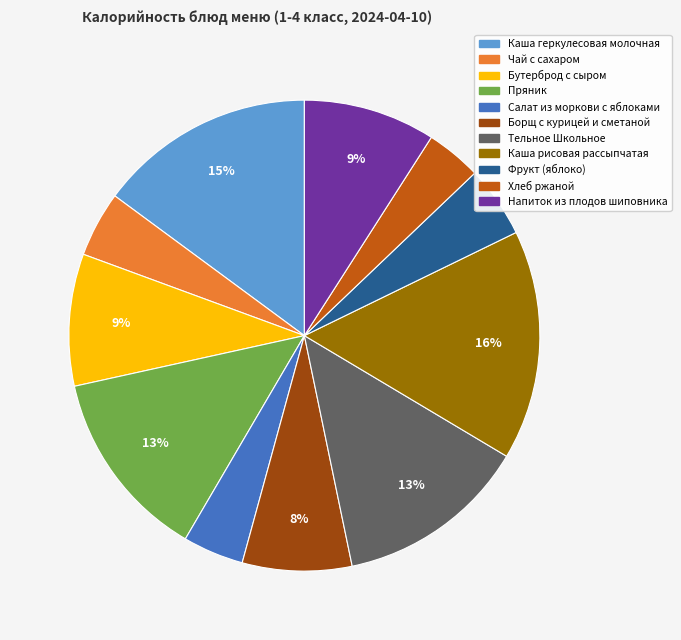

To the nearest percent, what portion does Каша рисовая рассыпчатая represent?

16%